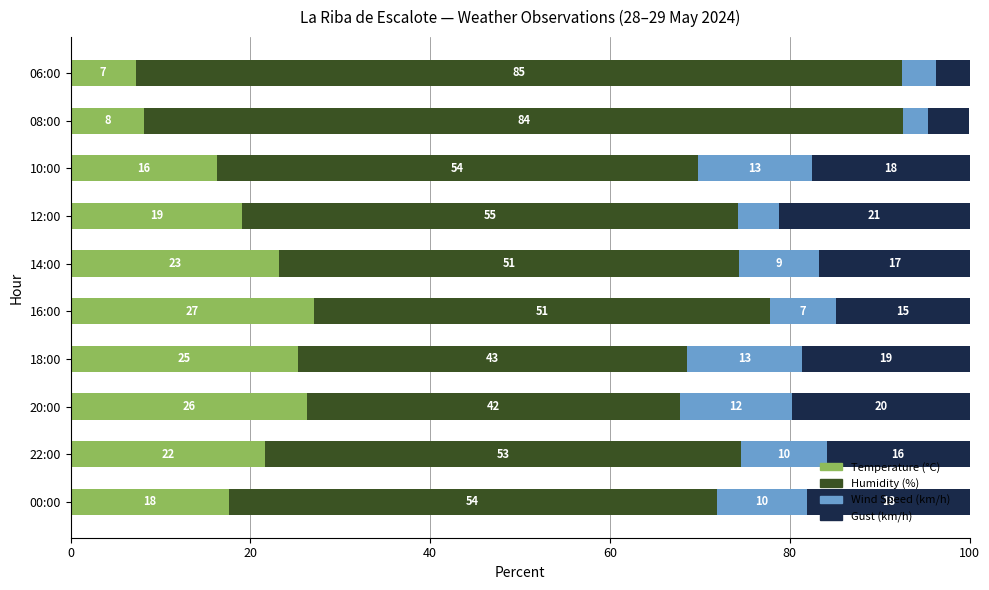

What are all the series names shown in the legend?

Temperature (°C), Humidity (%), Wind Speed (km/h), Gust (km/h)